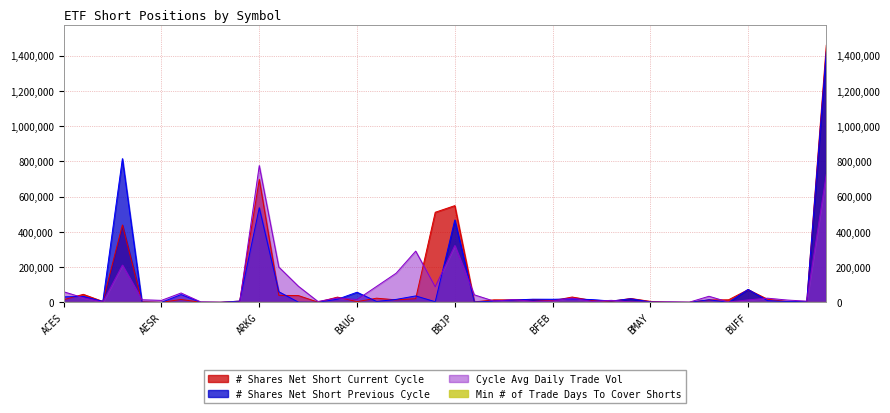

What value does the # Shares Net Short Current Cycle series have at BBUS?

13827.0